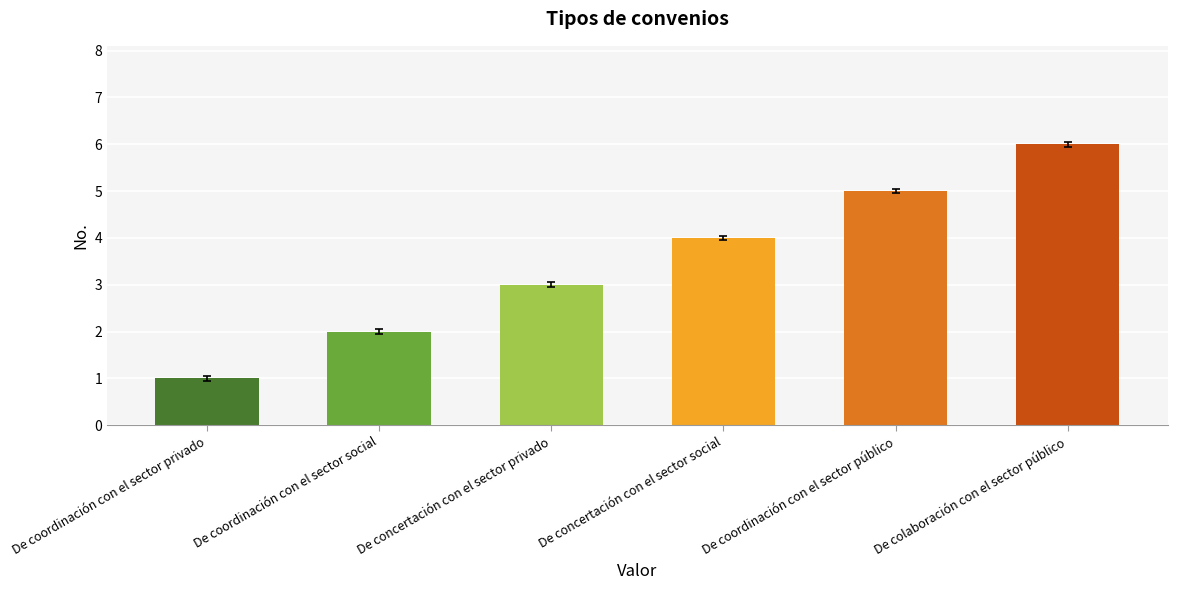

Read the value at De coordinación con el sector público.

5